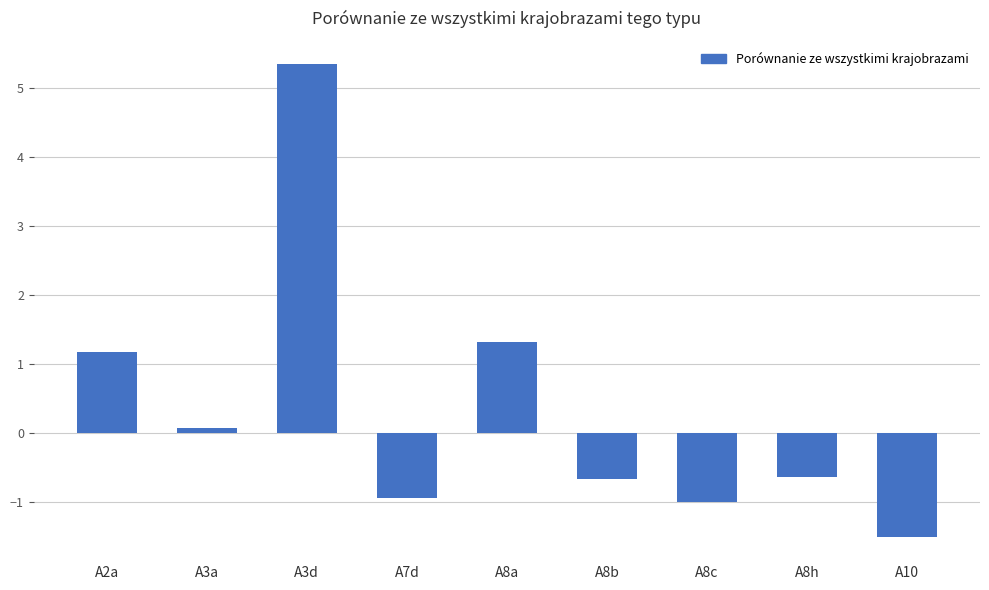

What value does the data have at A8h?

-0.6